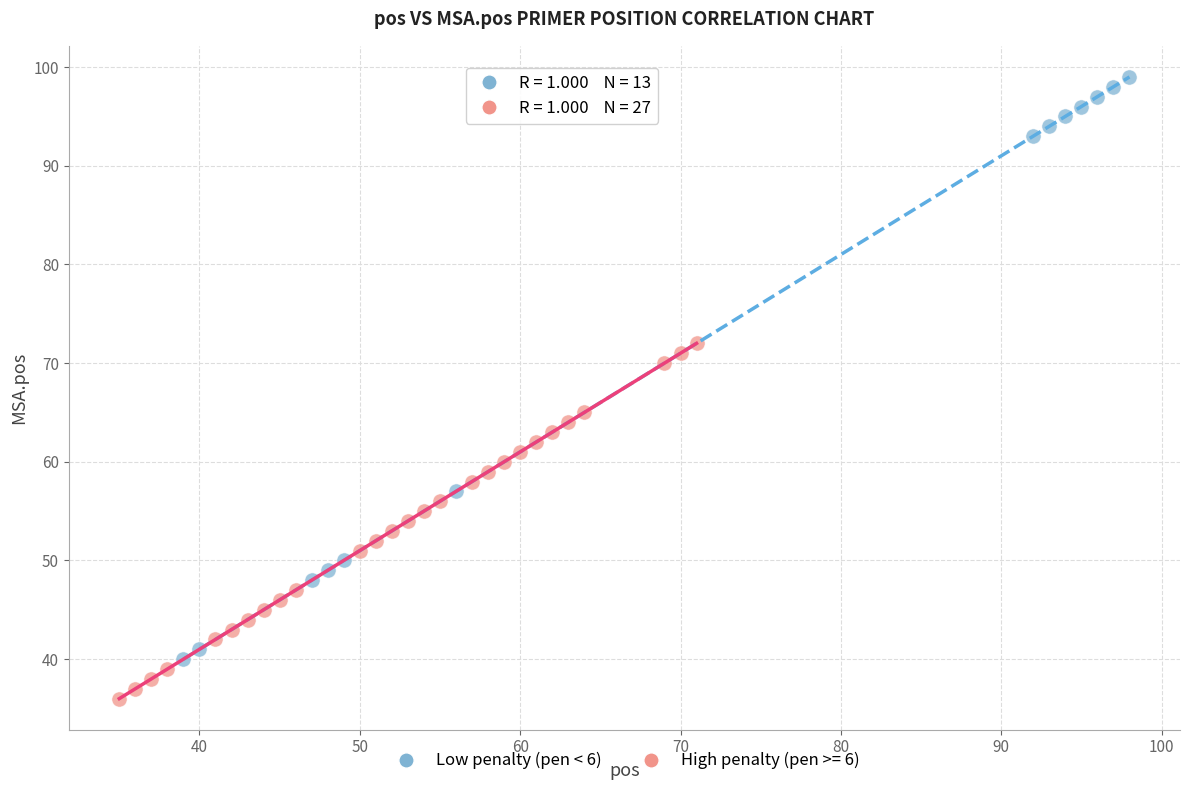

Which series has the widest spread of Y values?

Low penalty (pen < 6)